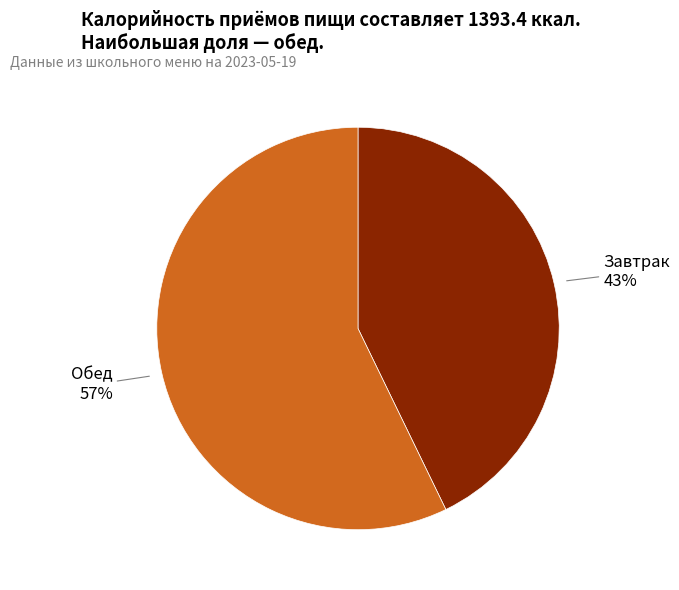

To the nearest percent, what portion does Завтрак represent?

43%